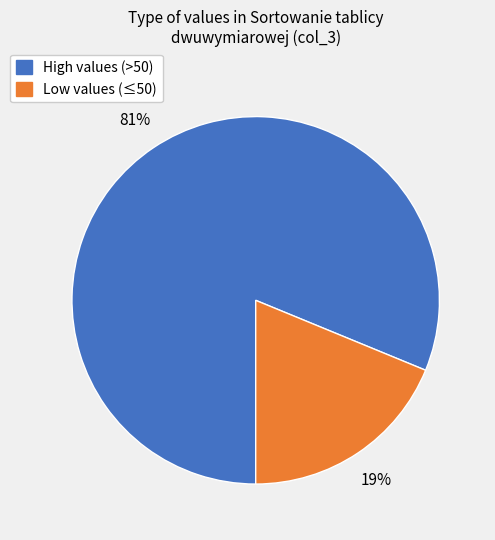

To the nearest percent, what is the difference between the largest and smallest slice percentages?

62%